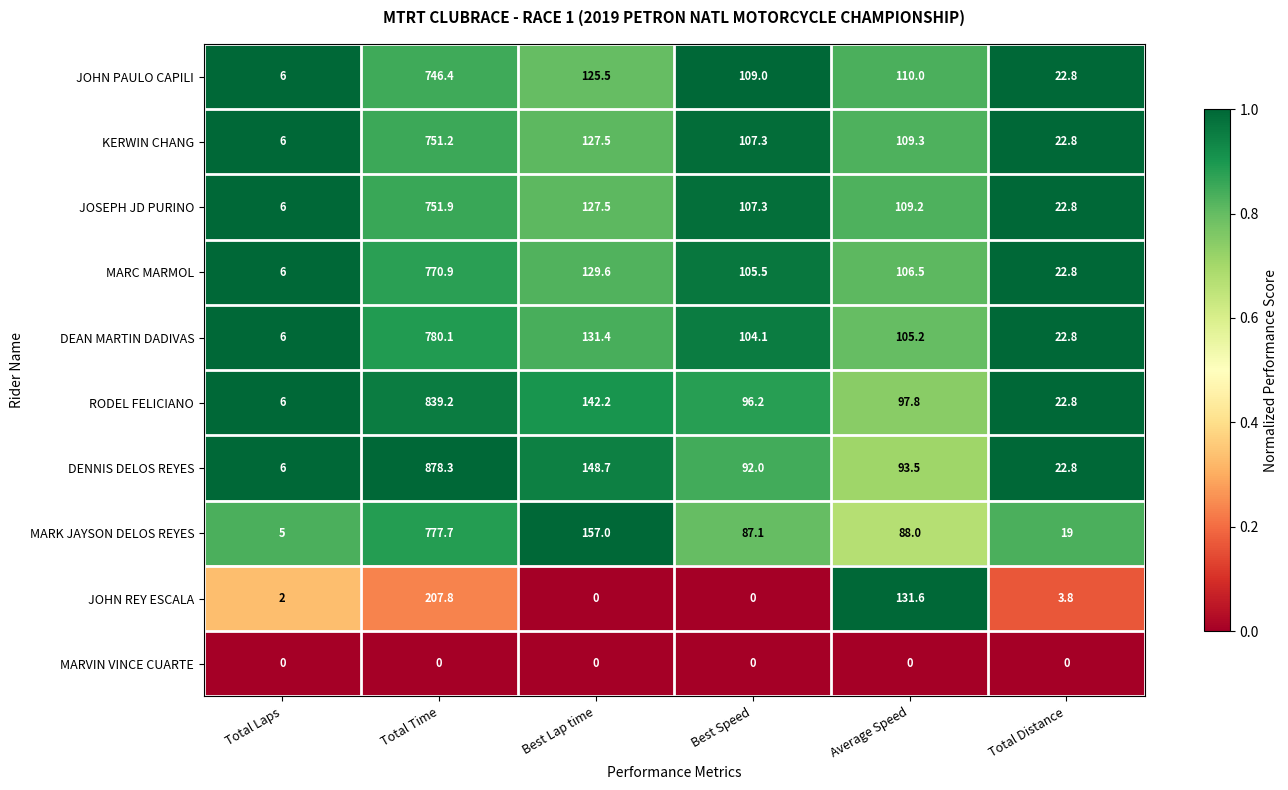

Rank the series by their maximum value, from lowest to highest.

MARVIN VINCE CUARTE, JOHN REY ESCALA, JOHN PAULO CAPILI, KERWIN CHANG, JOSEPH JD PURINO, MARC MARMOL, MARK JAYSON DELOS REYES, DEAN MARTIN DADIVAS, RODEL FELICIANO, DENNIS DELOS REYES